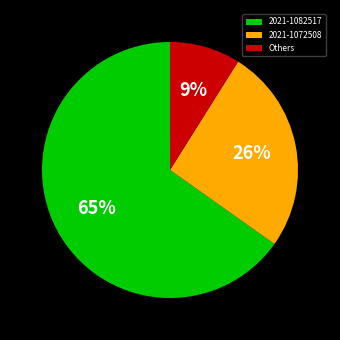

What percentage is the 2021-1082517 slice, to the nearest percent?

65%